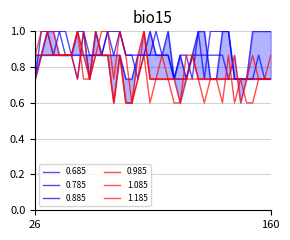

What is the difference between the second highest and minimum values in the 1.085 series?

0.4